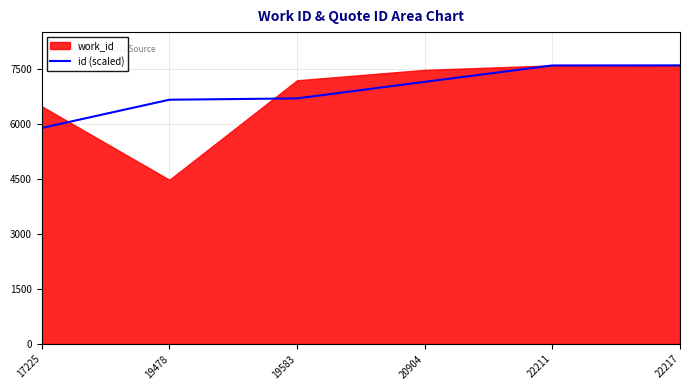

Does the chart have visible grid lines?

Yes